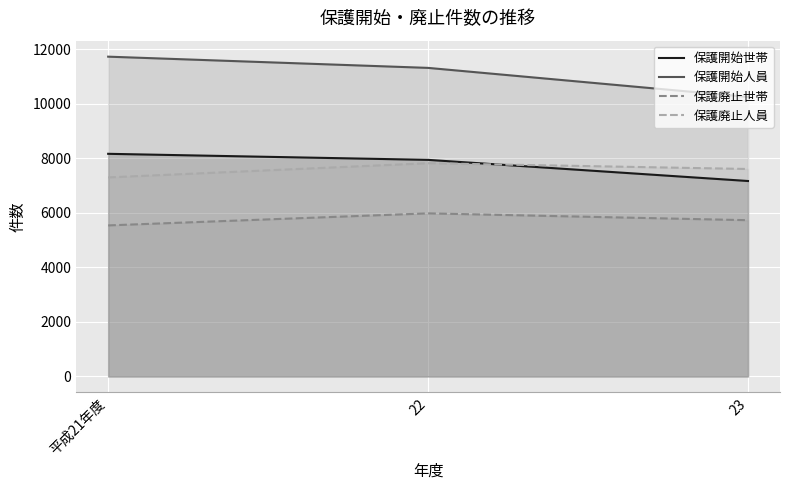

True or false: 保護廃止人員 has a value of 7826 at 22.

True